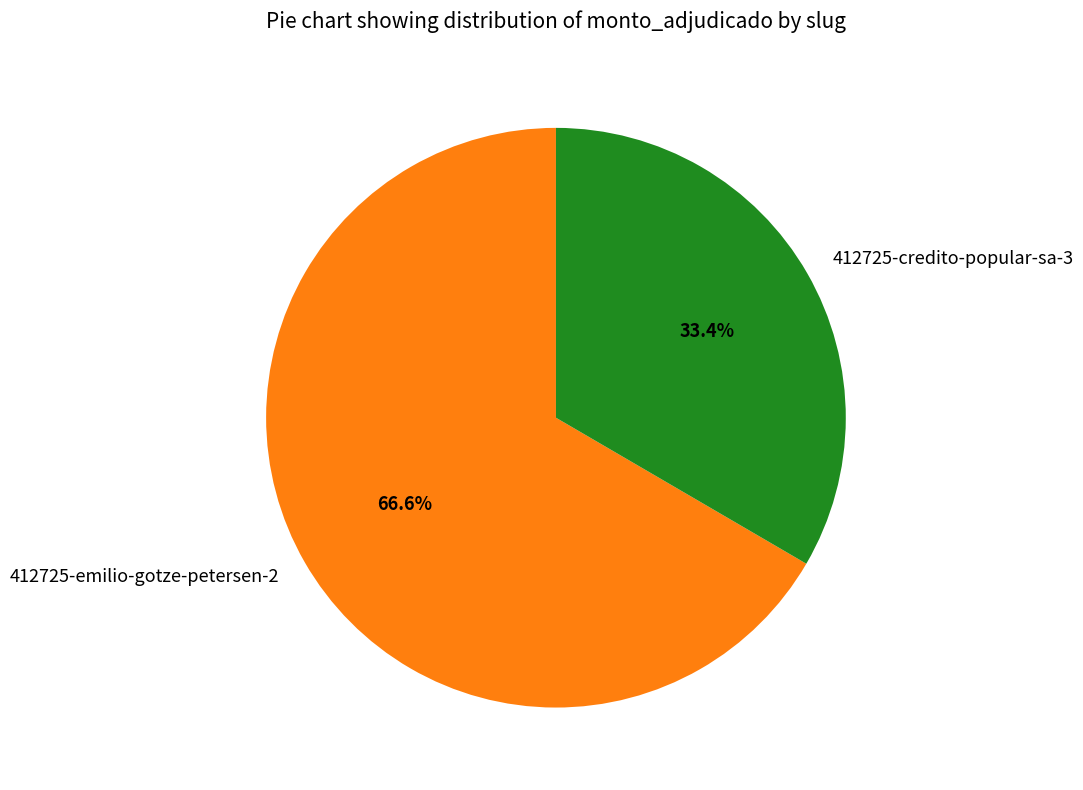

How many slices are in this pie chart?

2